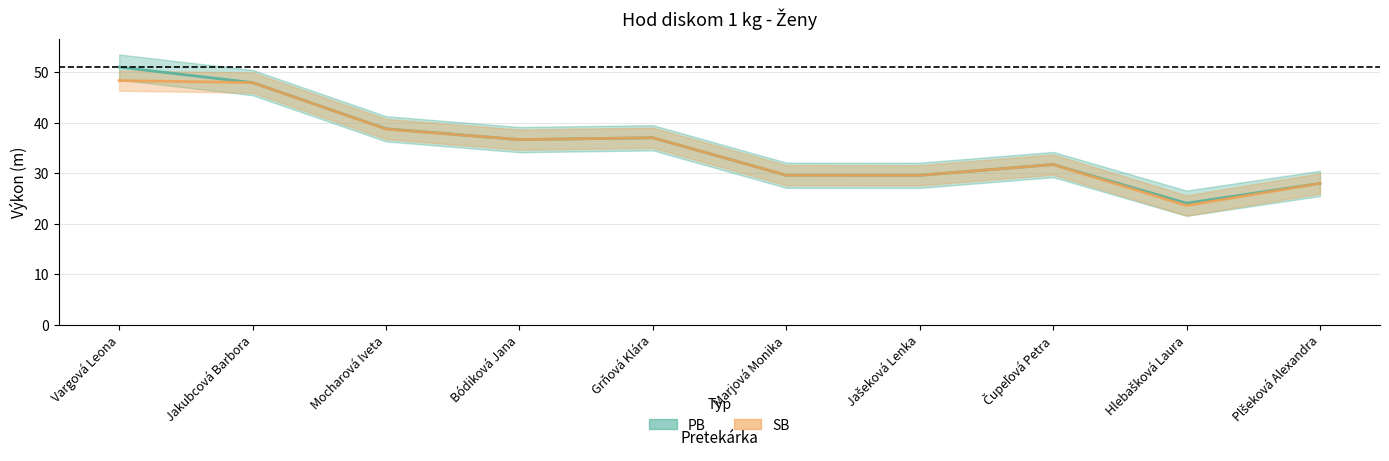

What is the highest value of the SB series?

48.3